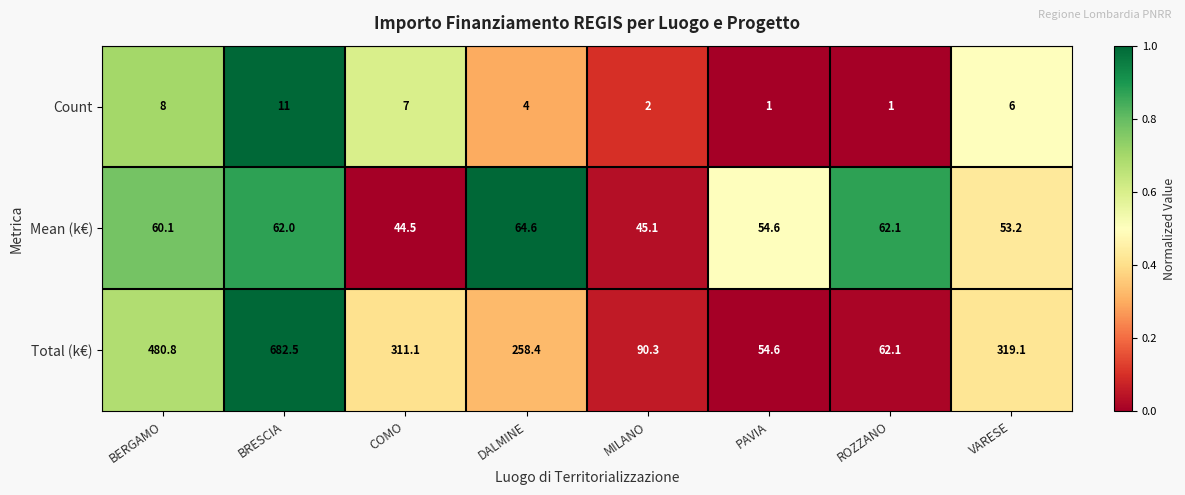

The Mean (k€) series shows 45.1 at MILANO. True or false?

True